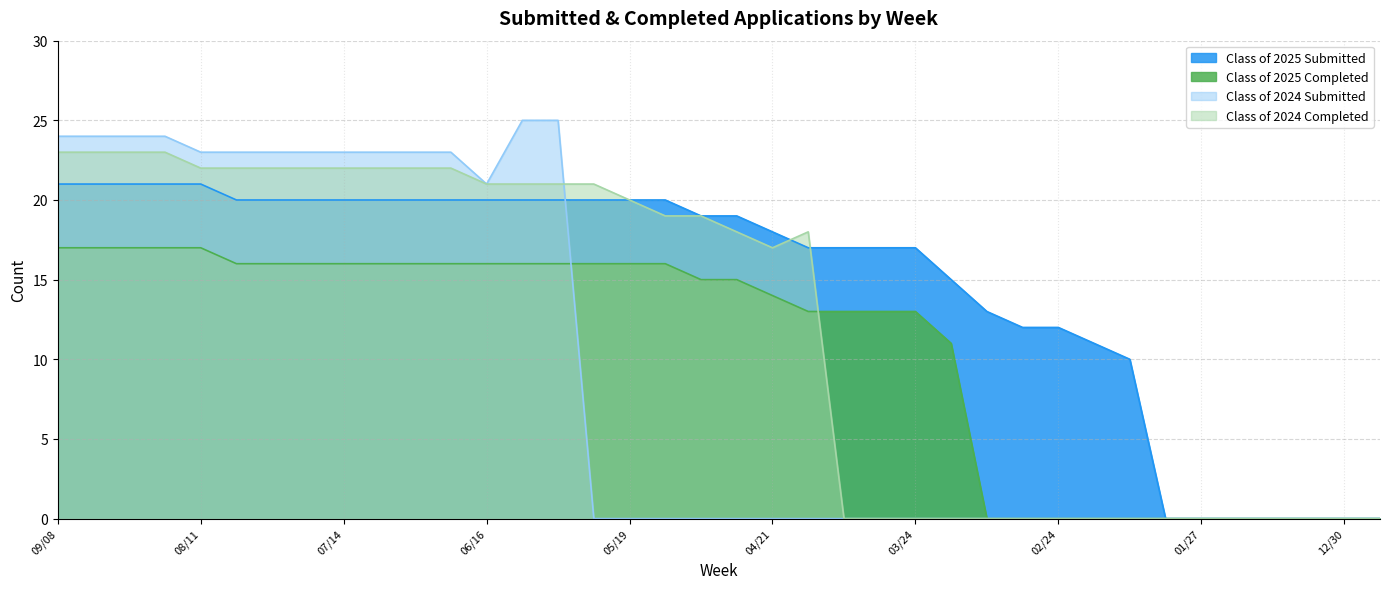

List the series in order of their overall mean, highest first.

Class of 2025 Submitted, Class of 2024 Completed, Class of 2025 Completed, Class of 2024 Submitted